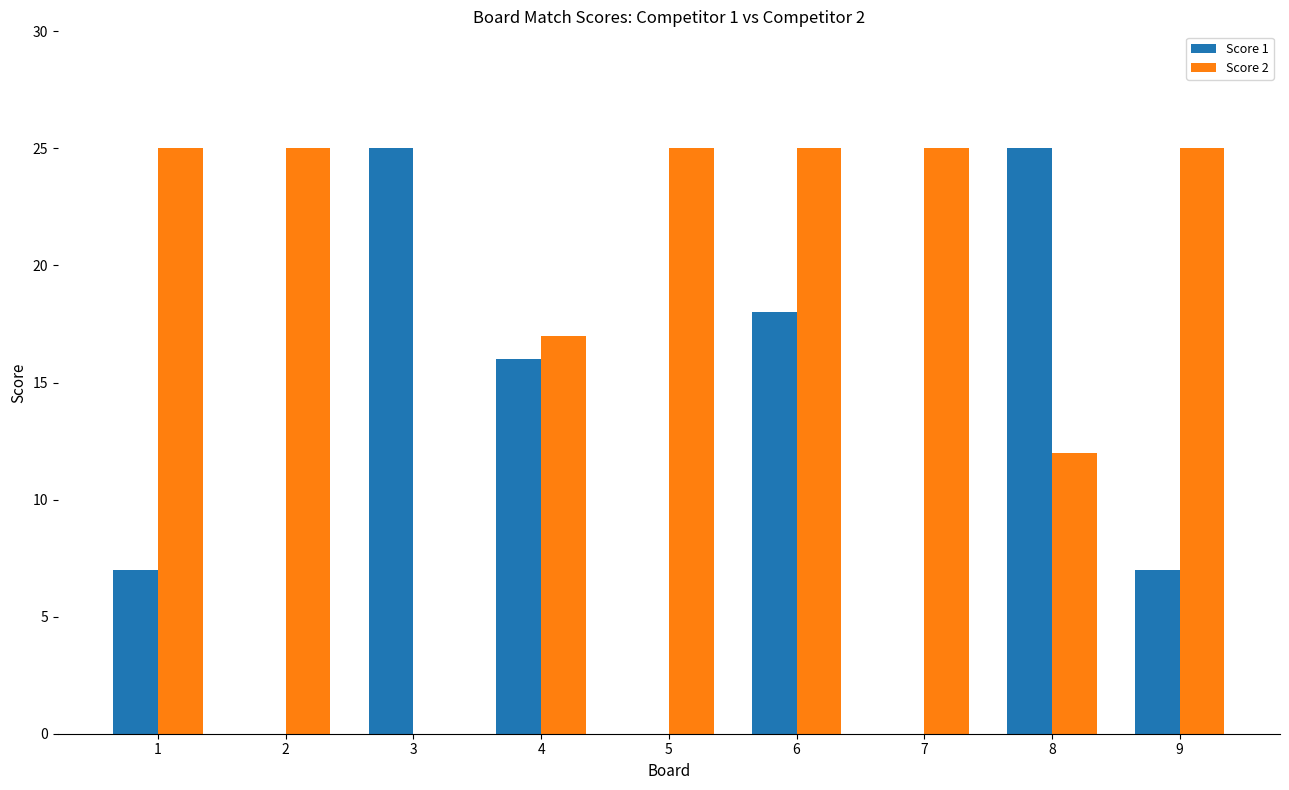

Where is Score 1 nearest to the value 12?

4